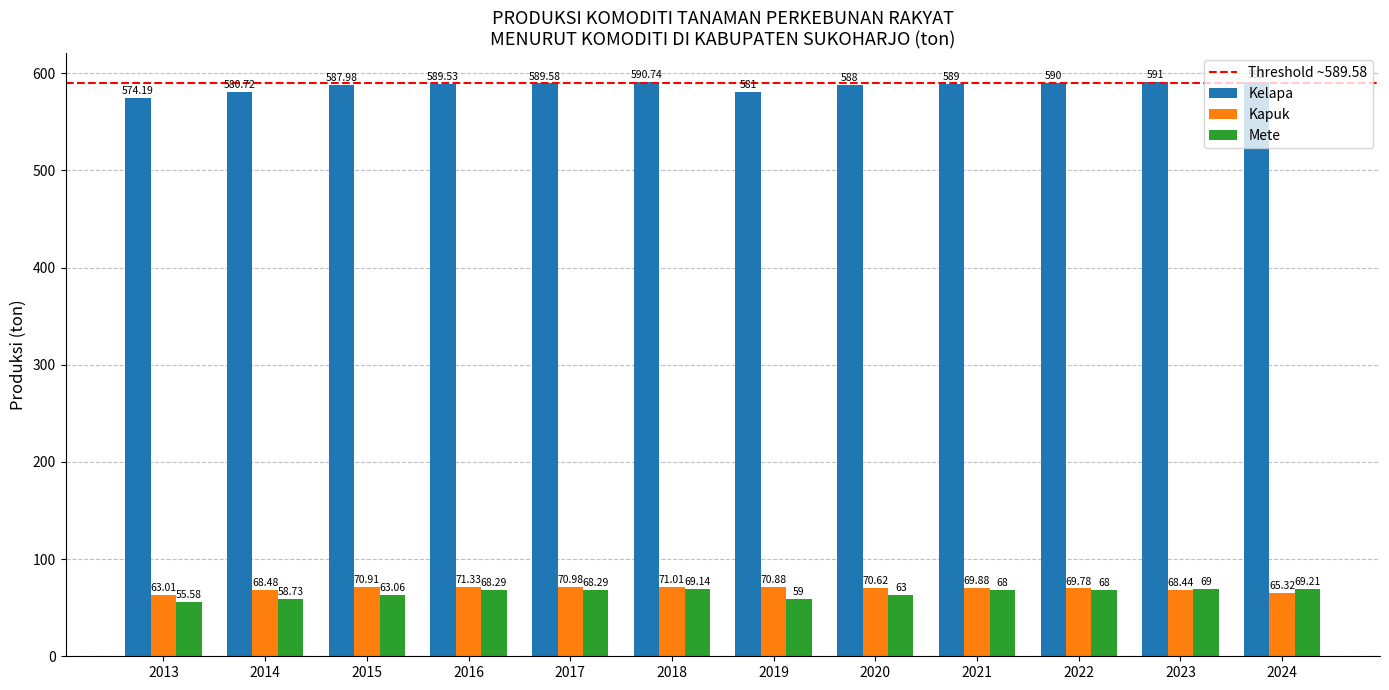

Which series has the largest total across all categories?

Kelapa